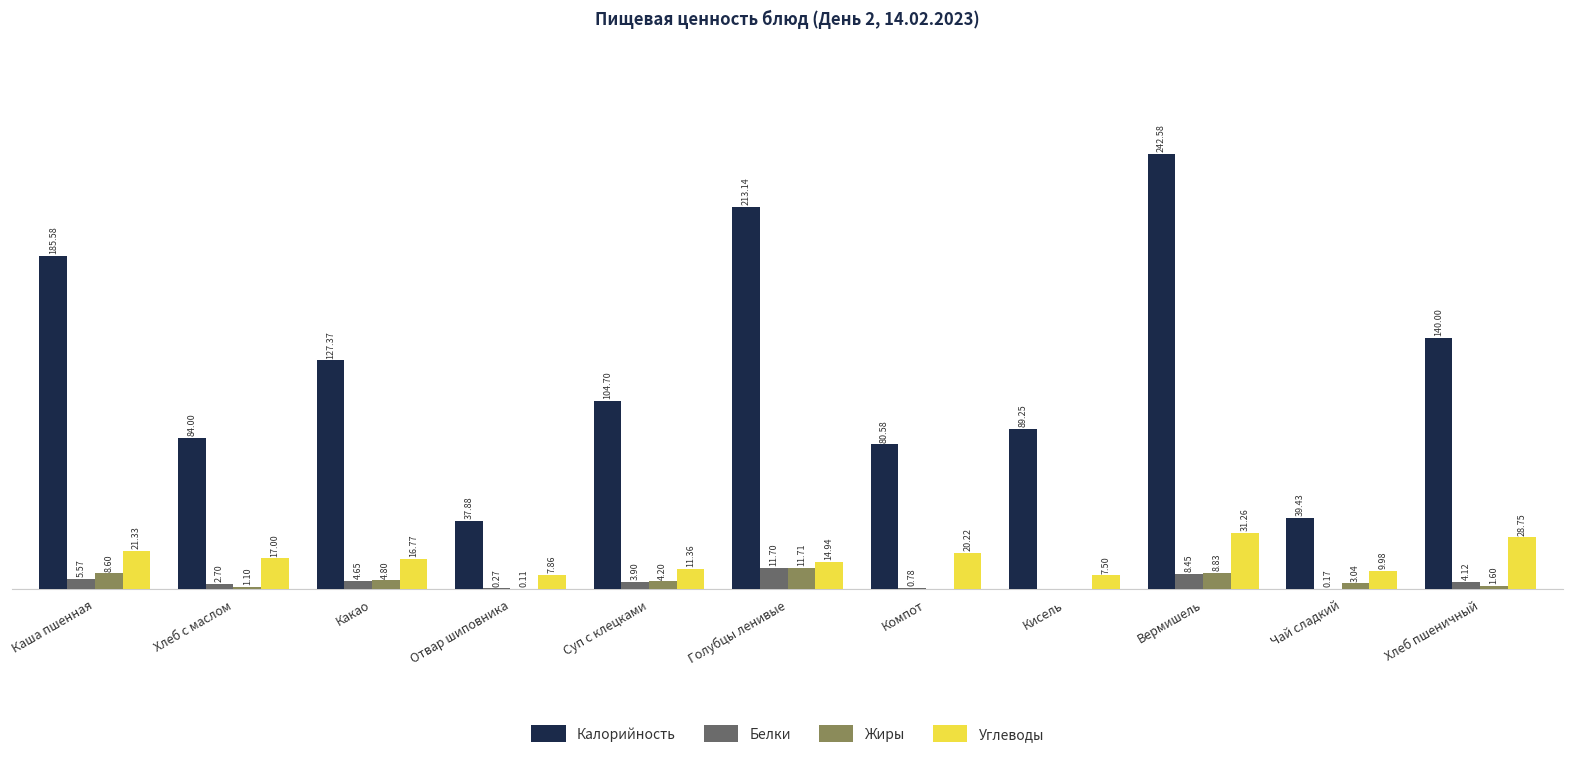

Which category has the highest value across all series?

Вермишель